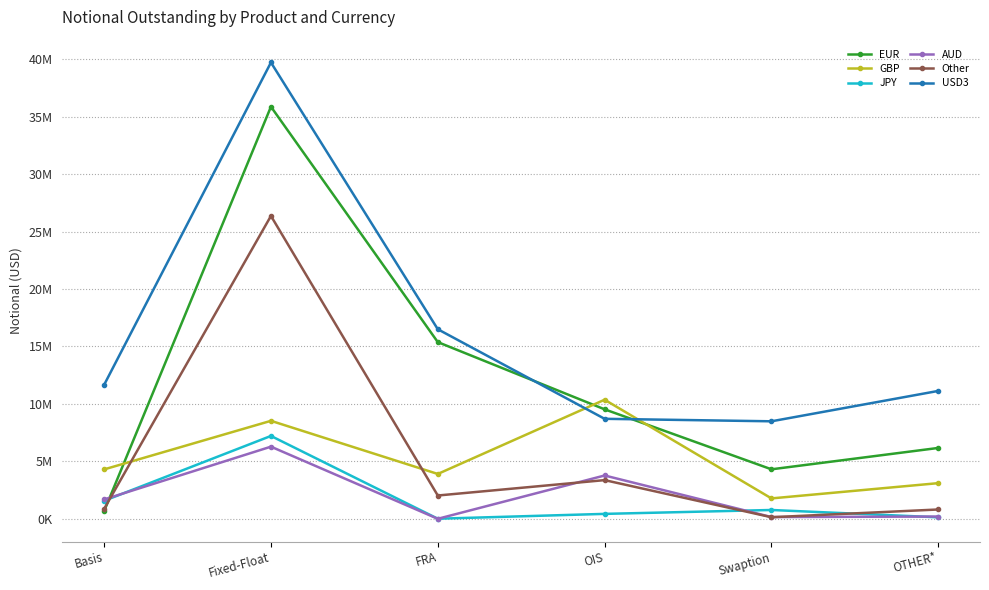

What is the total value across all series at Swaption?

15624110